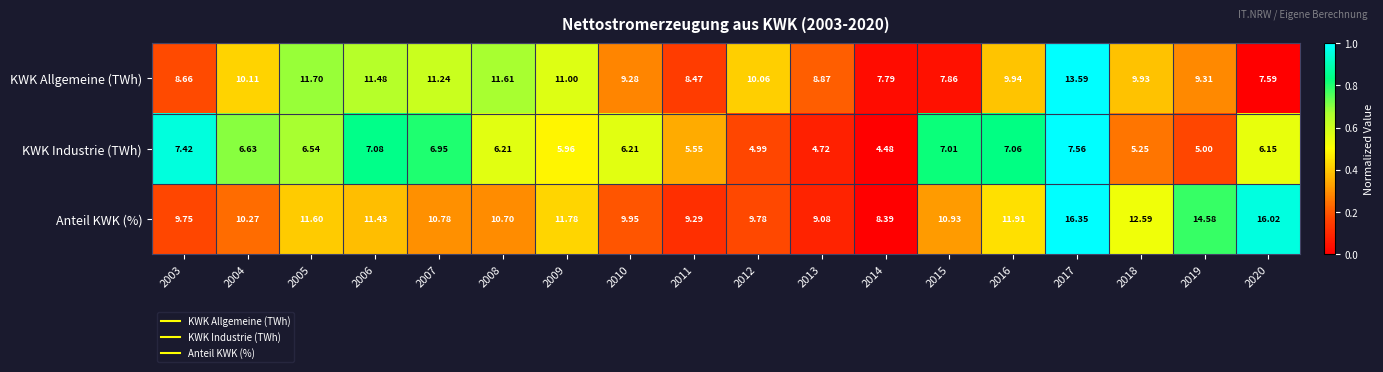

Which series changed the most between 2013 and 2019?

Anteil KWK (%)